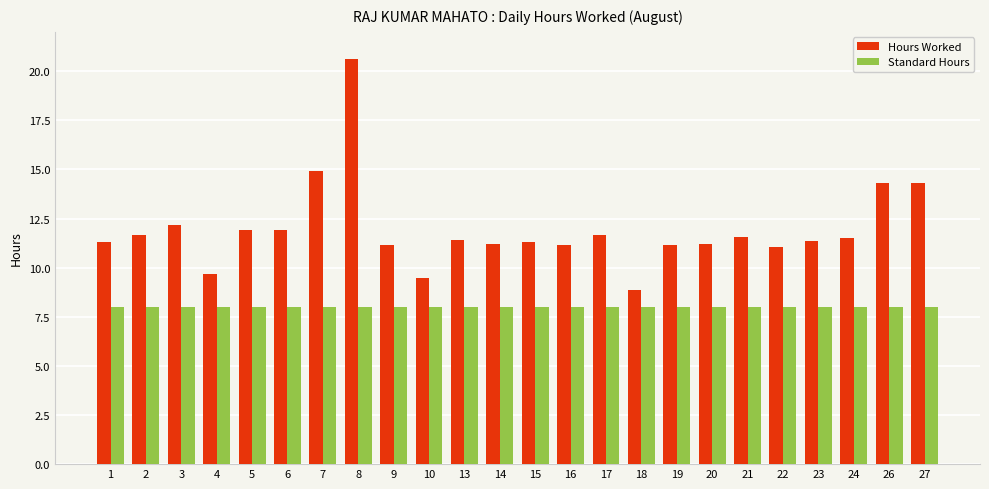

How many distinct data groups are displayed?

2